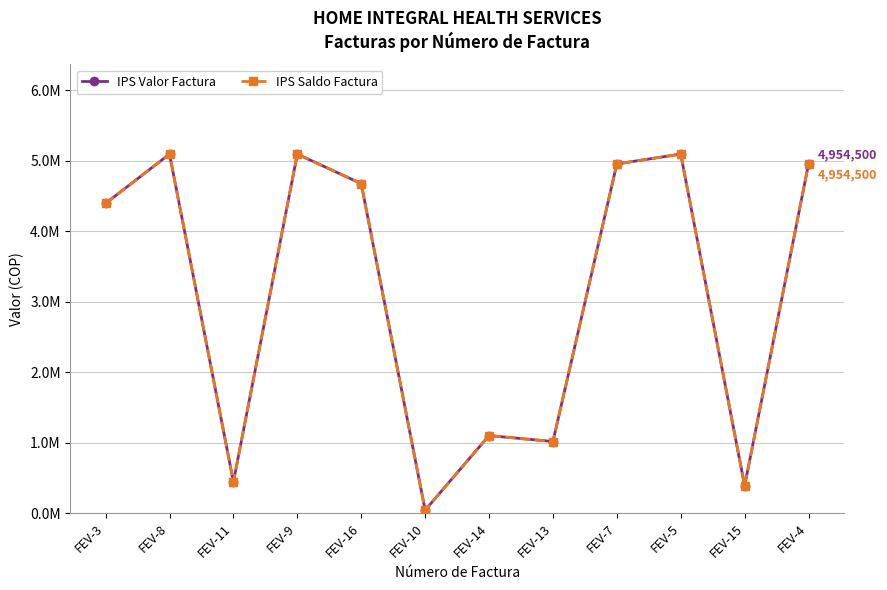

Between FEV-16 and FEV-5, which series saw the biggest shift?

IPS Valor Factura